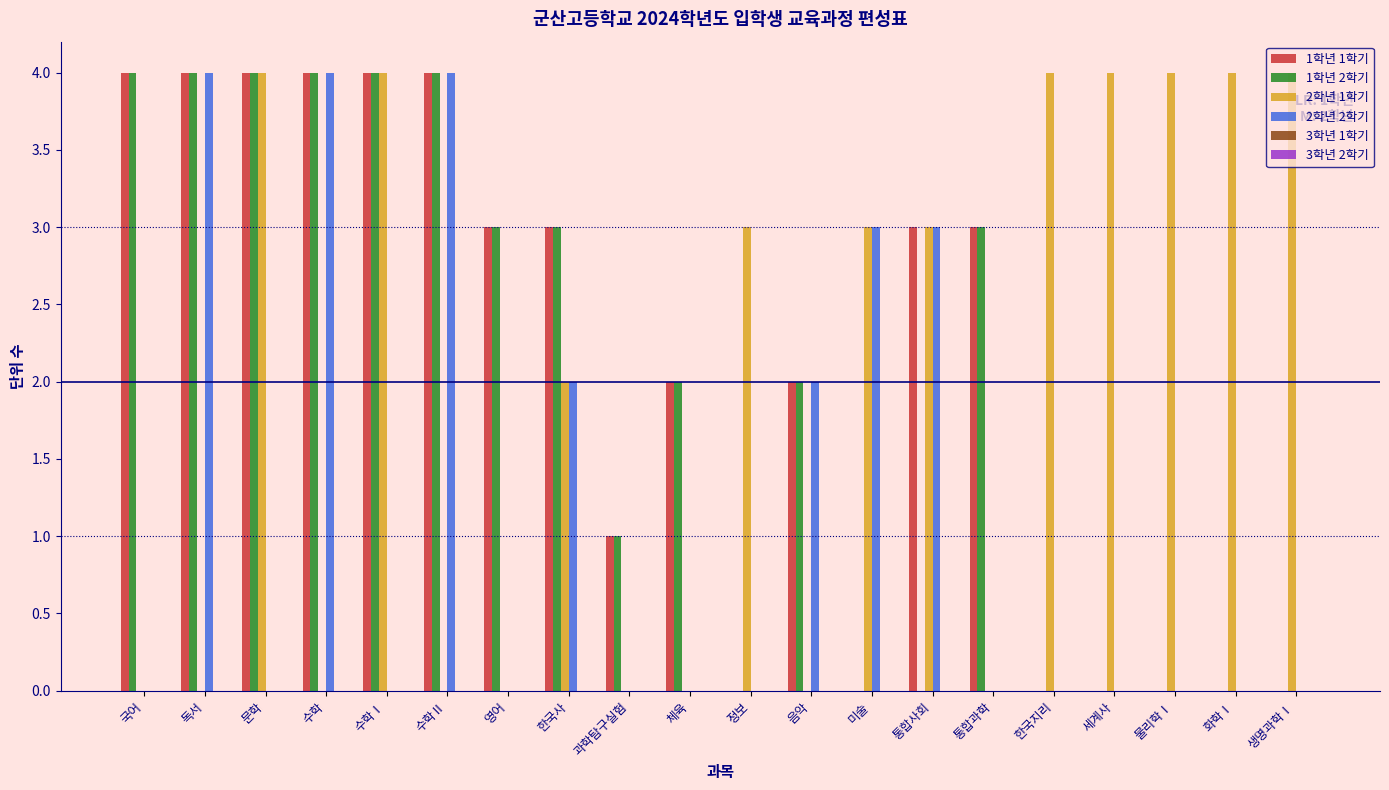

The 1학년 2학기 series shows 4 at 수학. True or false?

True